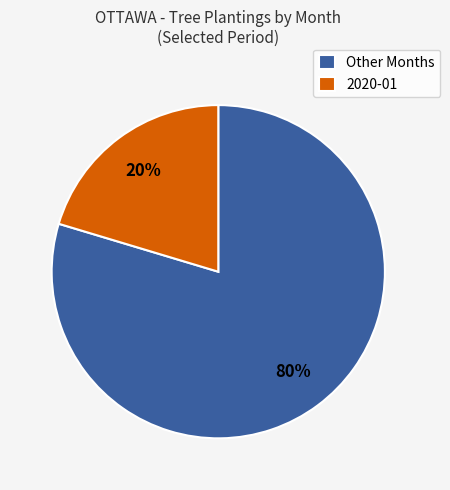

True or false: Other Months accounts for 89% of the total.

False